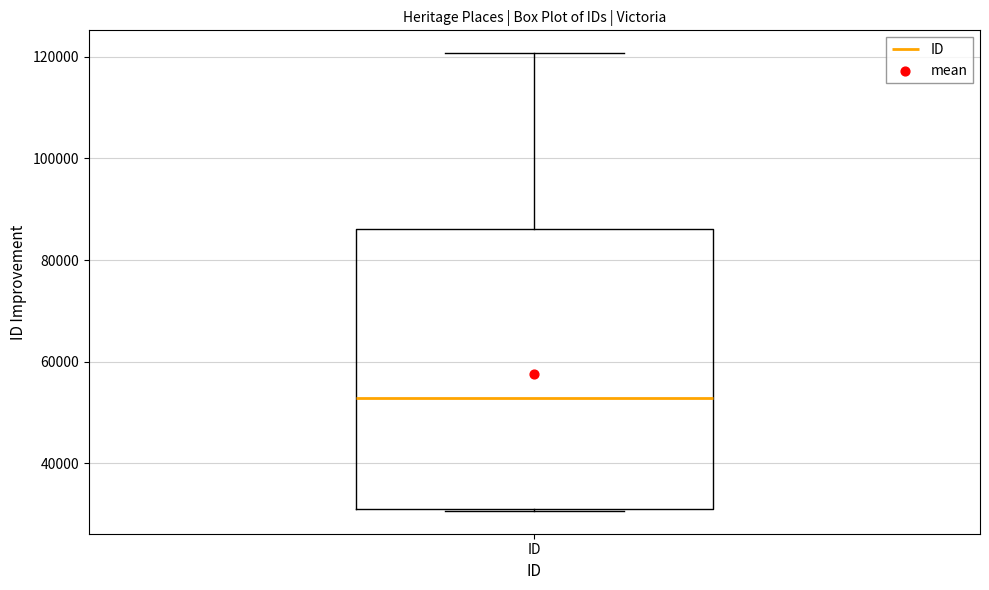

Where does the median line of the box for ID sit on the y-axis? The values are not printed on the chart, so give them approximately, as read against the axis.

52000